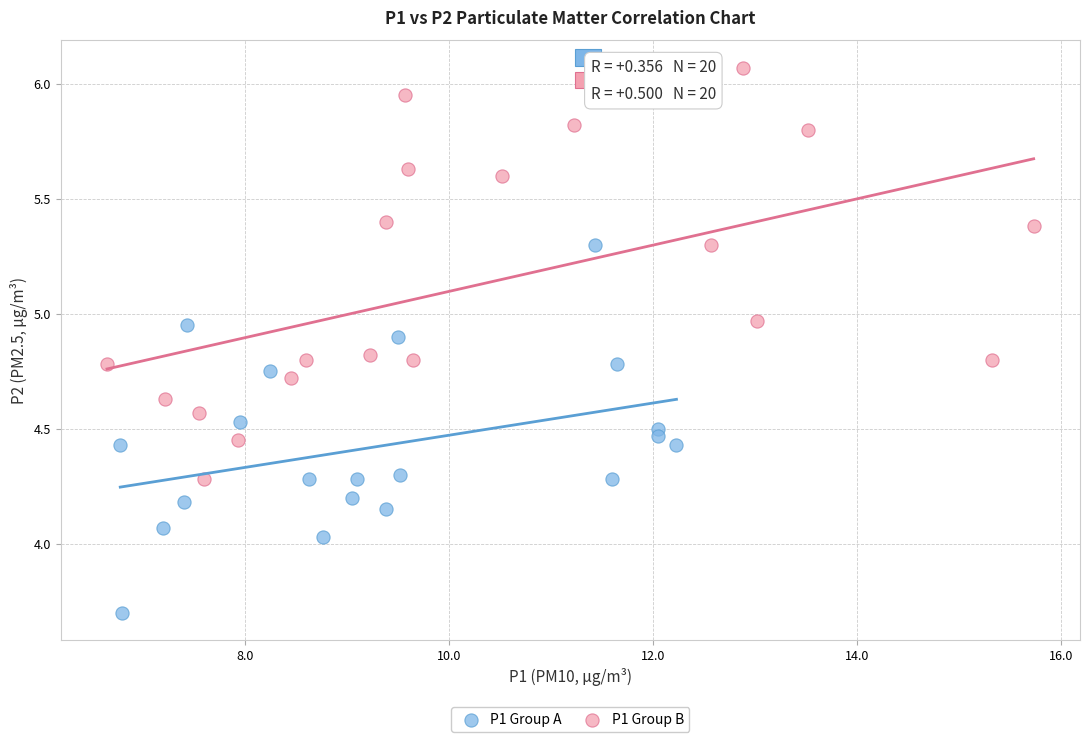

Which series reaches the maximum Y coordinate?

P1 Group B